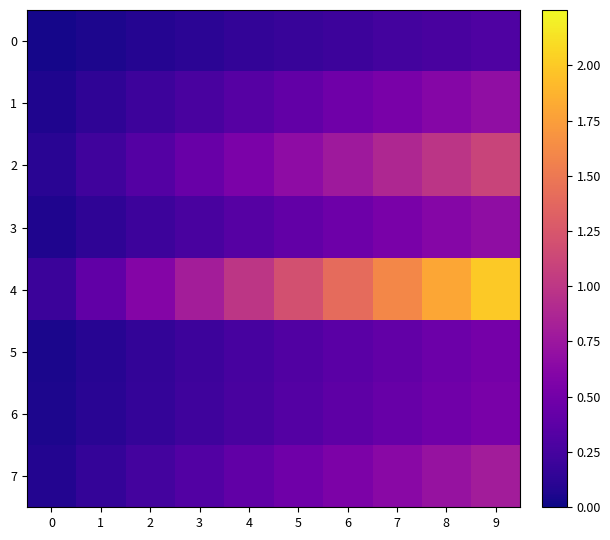

Which series has the largest total across all categories?

4